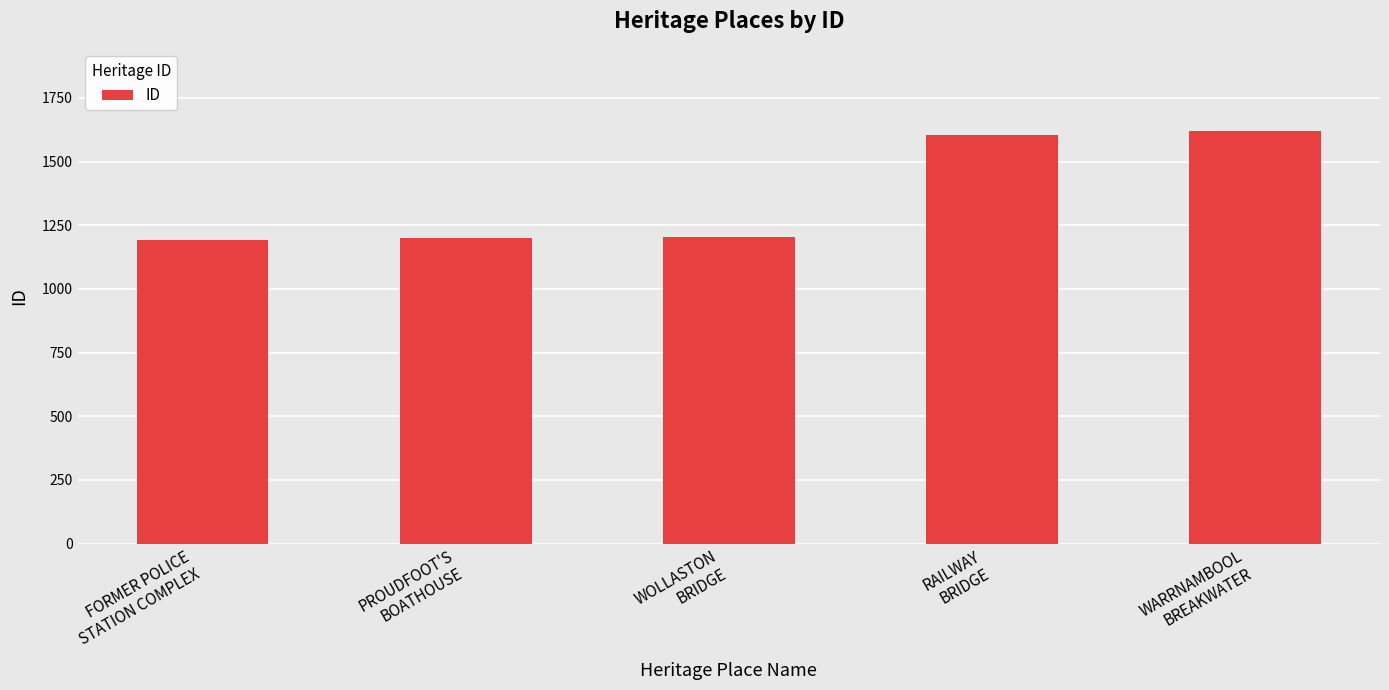

Is it true that the value at PROUDFOOT'S
BOATHOUSE is 1199?

True